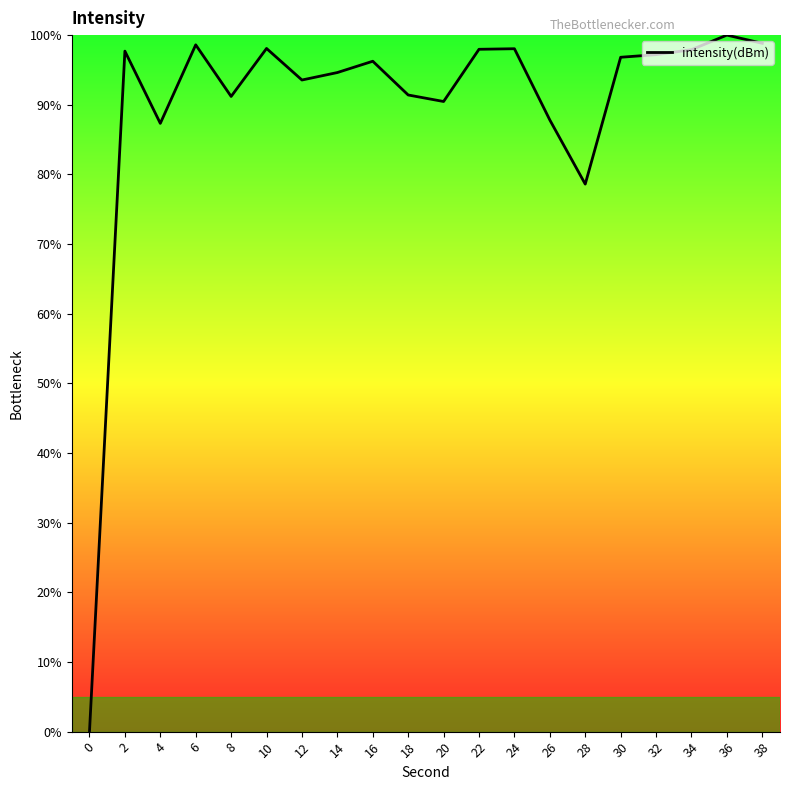

True or false: the data shows 52.9 at 26.

False